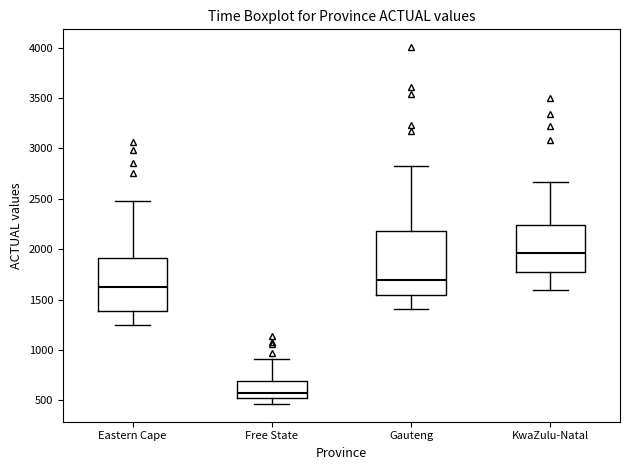

Which box has the lowest median line?

Free State